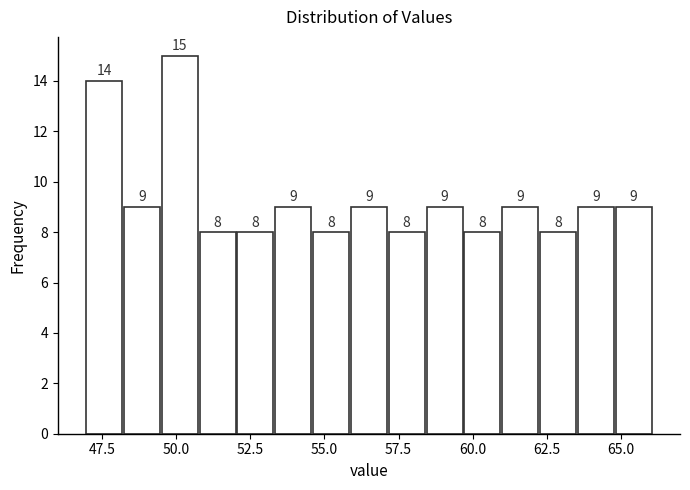

Read against the x-axis, roughly where is the centre of the tallest bar?

50.0